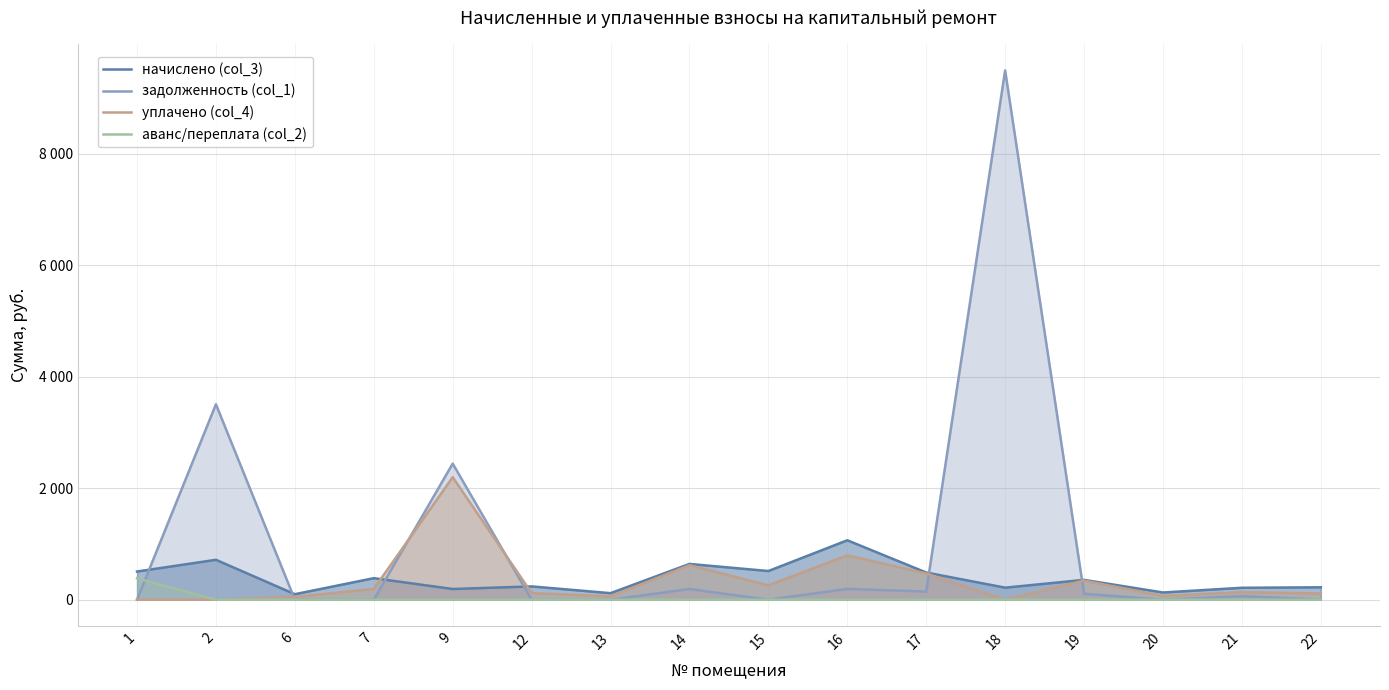

In начислено (col_3), how many points are lower than both neighbors (excluding endpoints)?

6